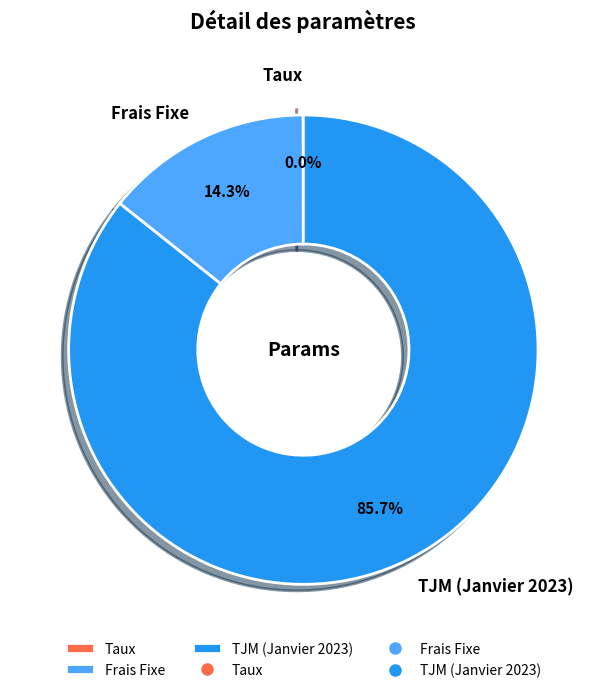

Does any single category account for the majority?

Yes